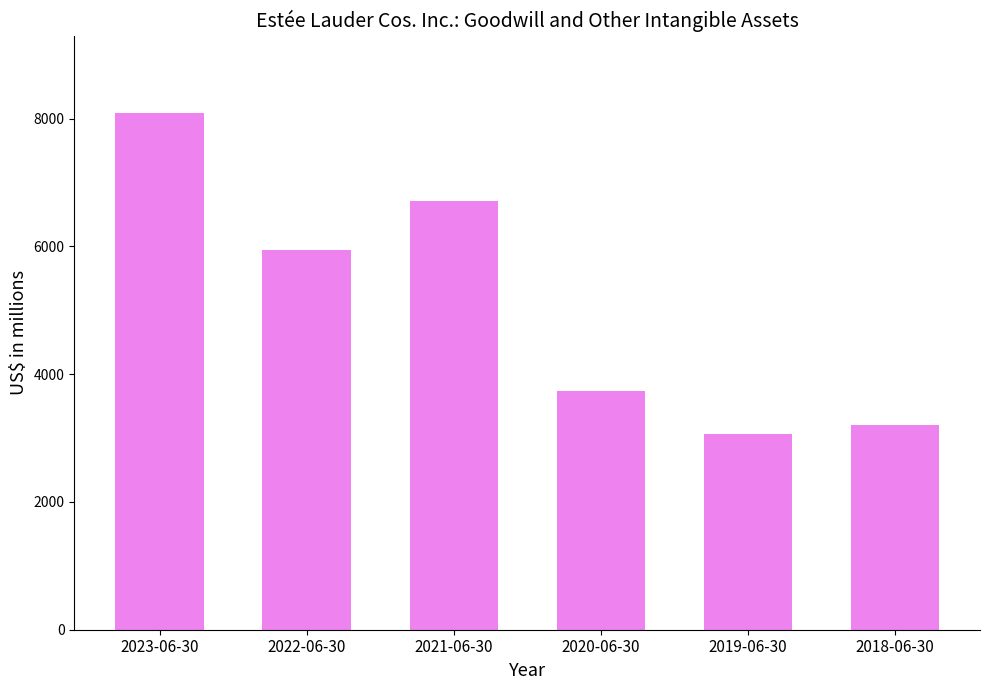

How many bars are there in total?

6